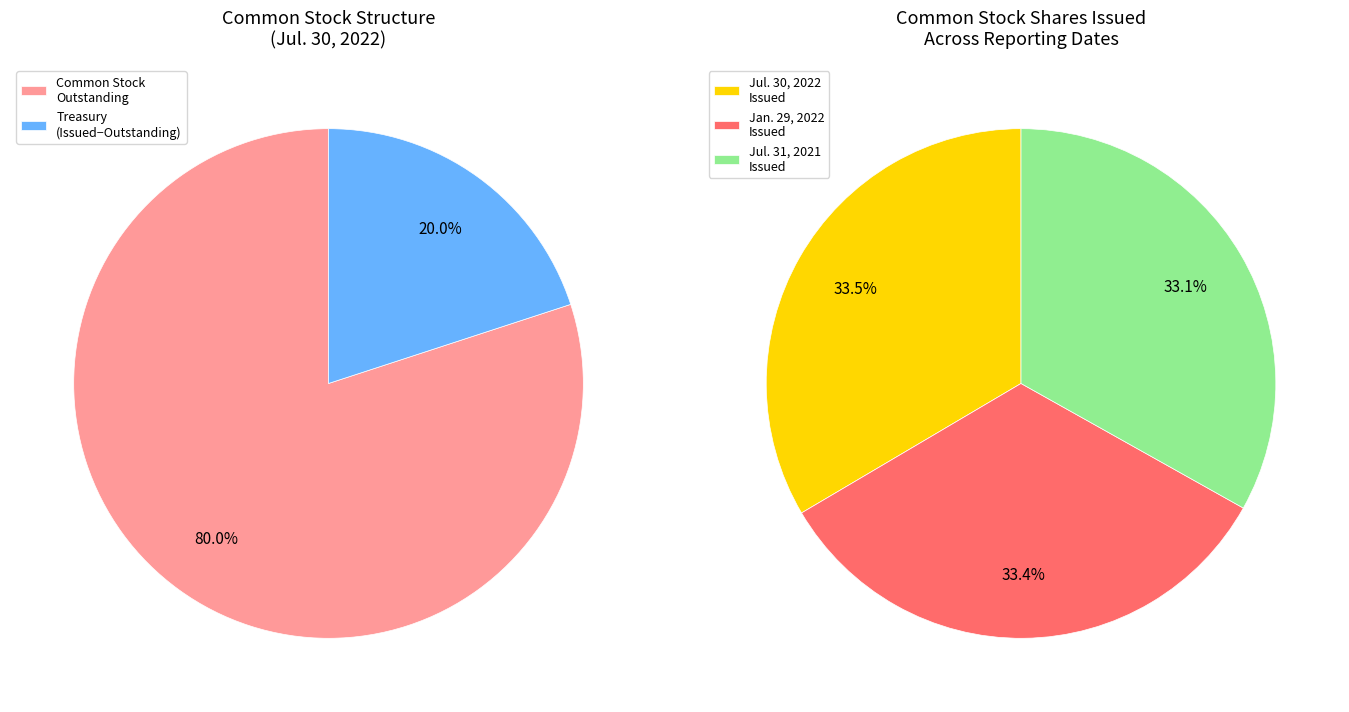

How many segments does this pie chart have?

2